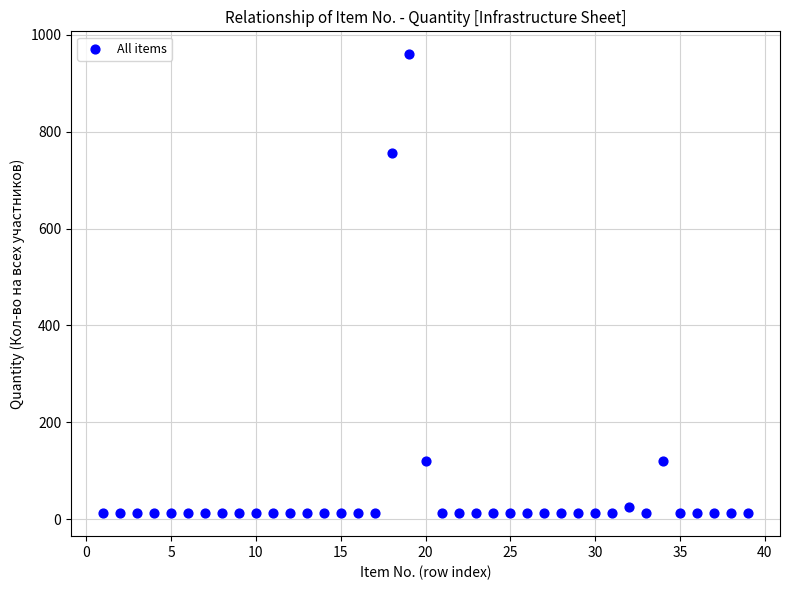

What is the range of X values (max minus min)?

38